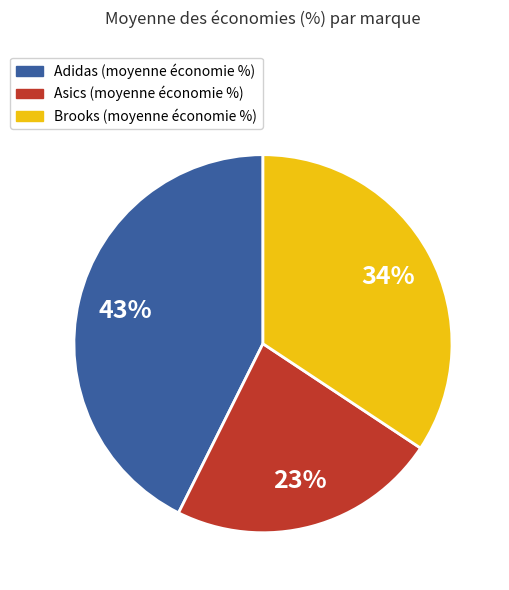

Is there a majority slice in this chart?

No